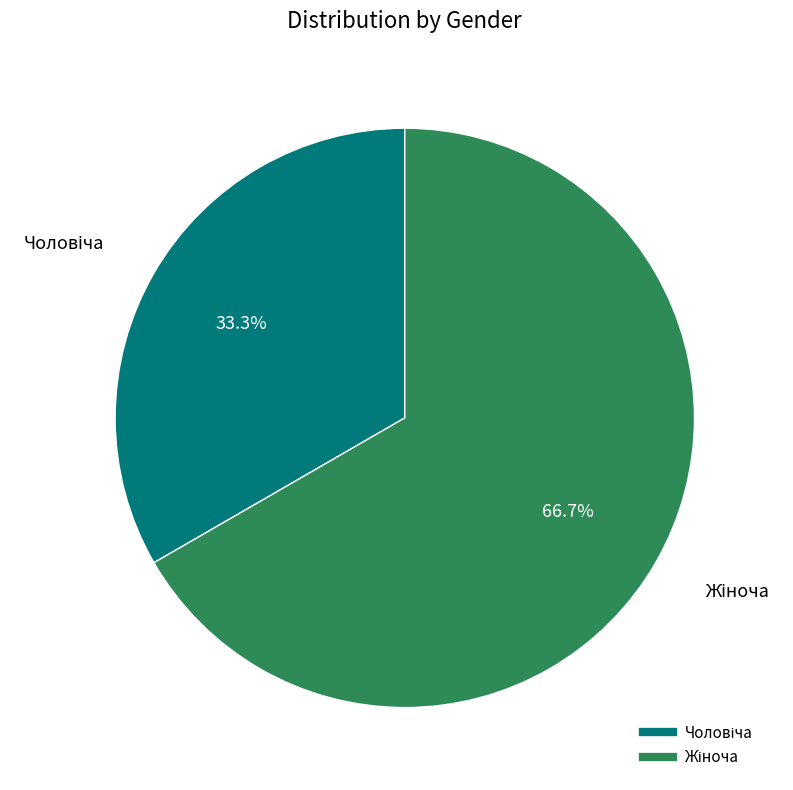

Is there a majority slice in this chart?

Yes